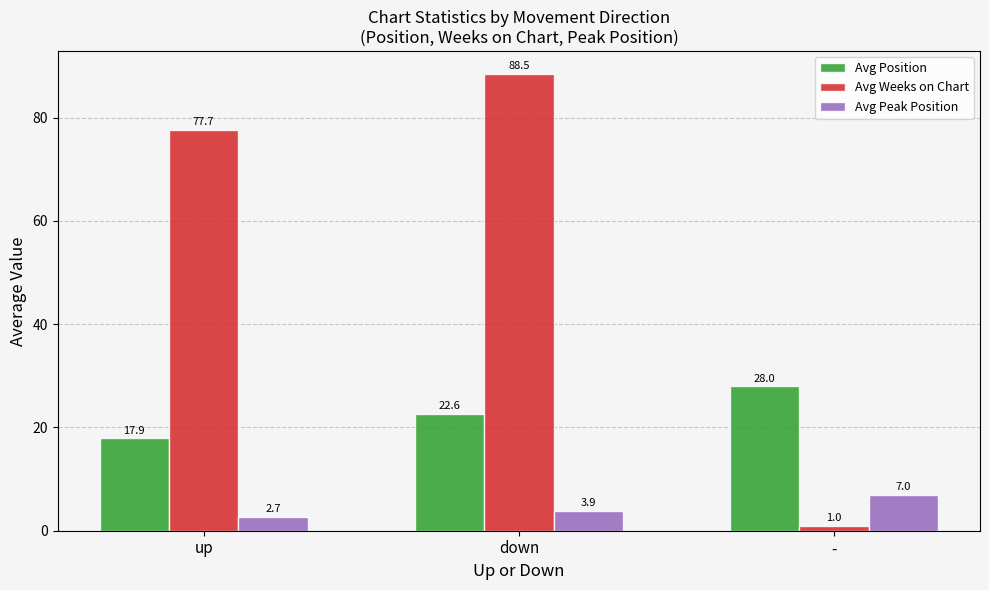

Which label corresponds to the smallest value in the chart?

-